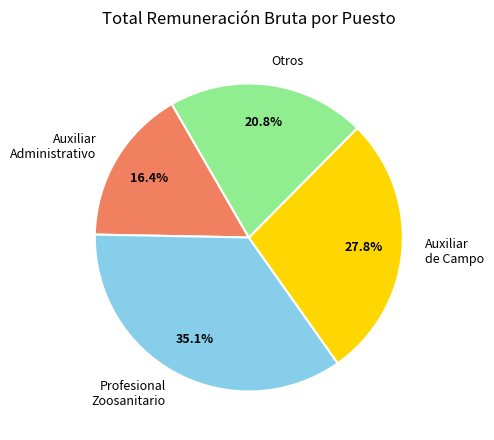

Which category has the biggest portion of the pie?

Profesional Zoosanitario